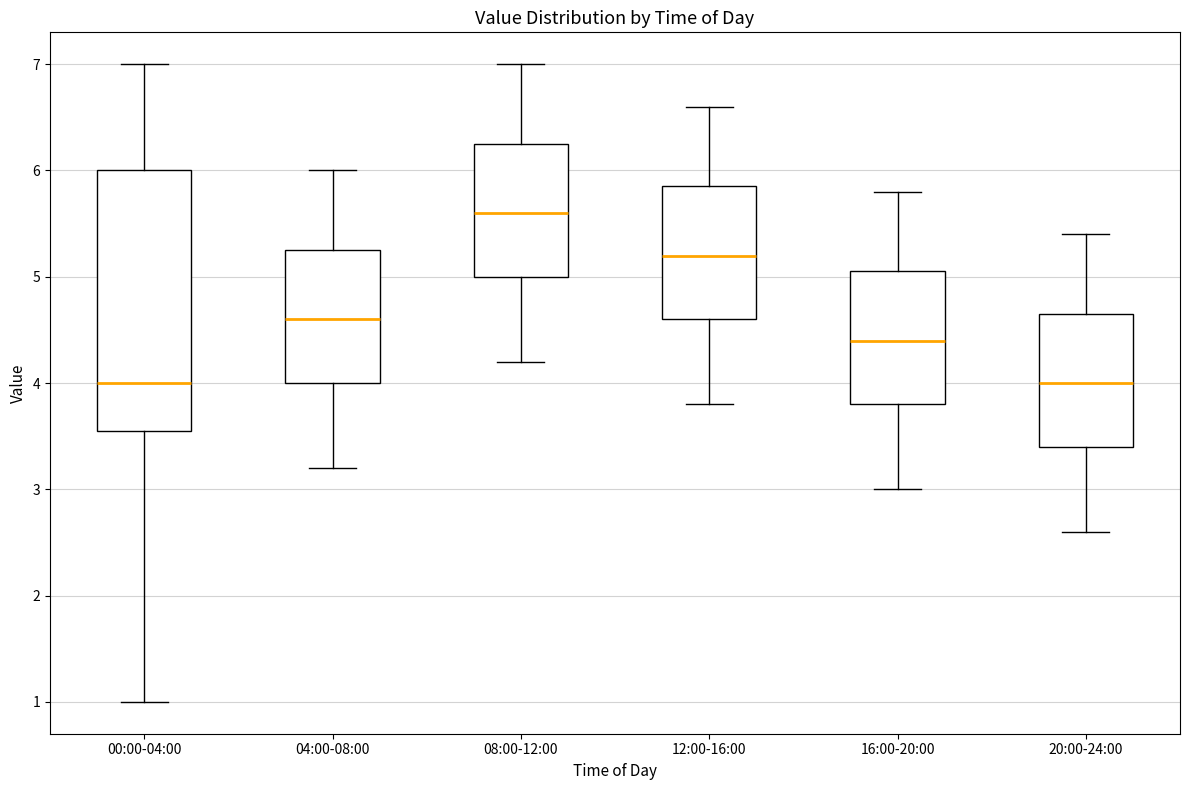

Where is the lower edge of the box for 00:00-04:00 on the y-axis? The values are not printed on the chart, so give them approximately, as read against the axis.

3.6